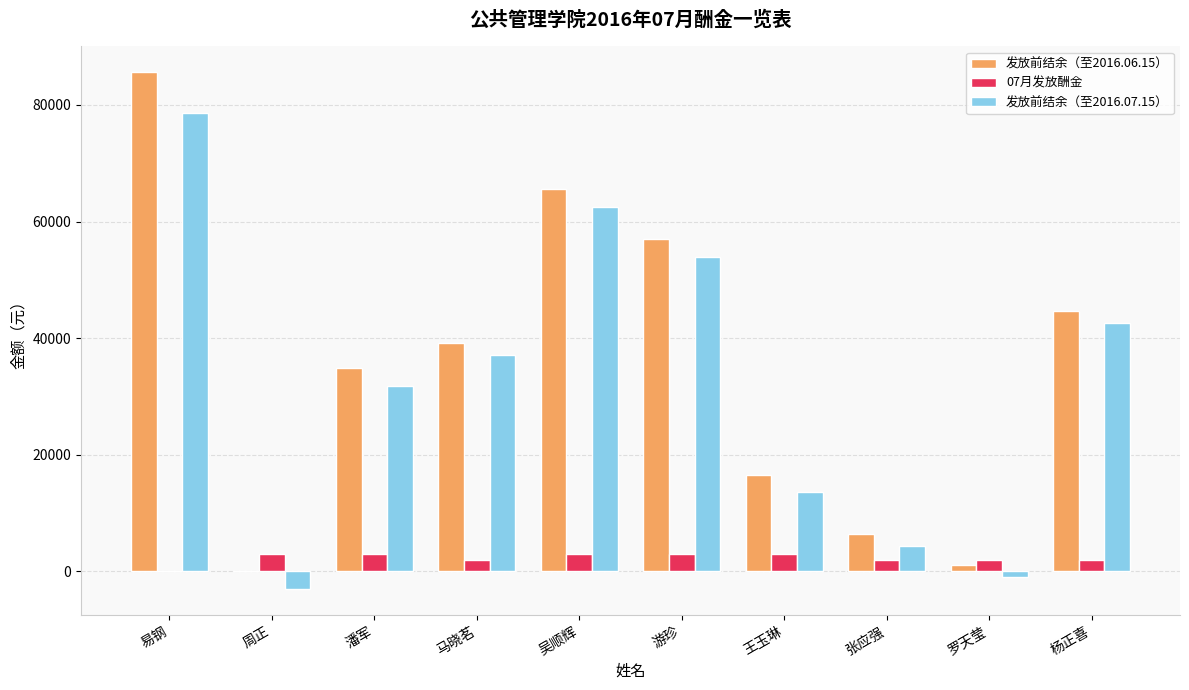

Reading left to right, what are all the values shown in this chart?

发放前结余（至2016.06.15）: 85611.2	0.0	34827.6	39118.0	65544.2	56924.3	16562.9	6376.5	1084.9	44622.2
07月发放酬金: 0.0	3000.0	3000.0	2000.0	3000.0	3000.0	3000.0	2000.0	2000.0	2000.0
发放前结余（至2016.07.15）: 78611.2	-3000.0	31827.6	37118.0	62544.2	53924.3	13562.9	4376.5	-915.1	42622.2